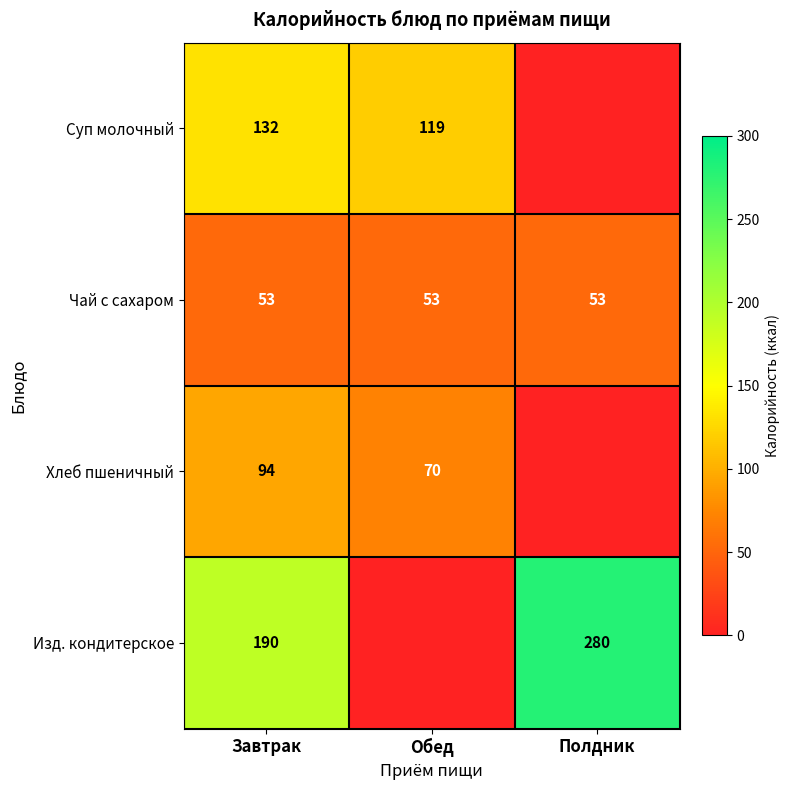

At how many categories does at least one series exceed 115?

3